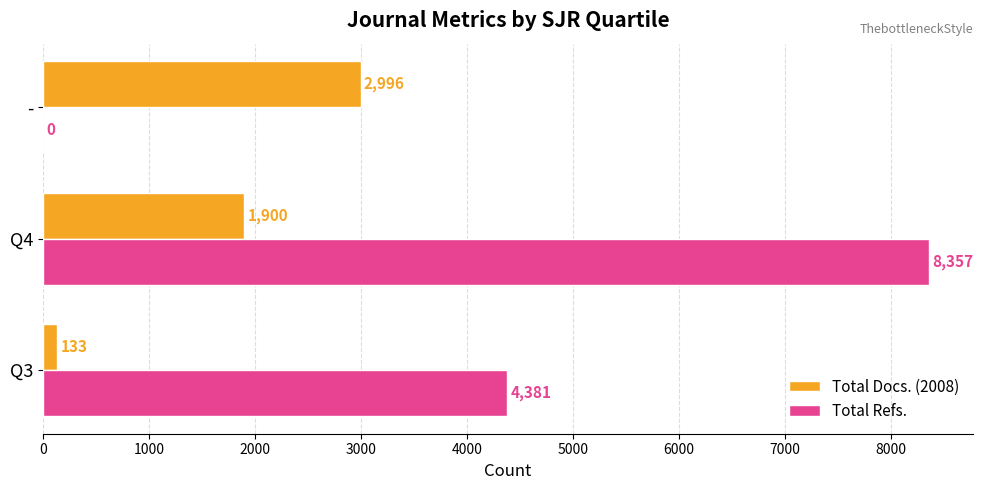

Read the Total Refs. value at Q4.

8357